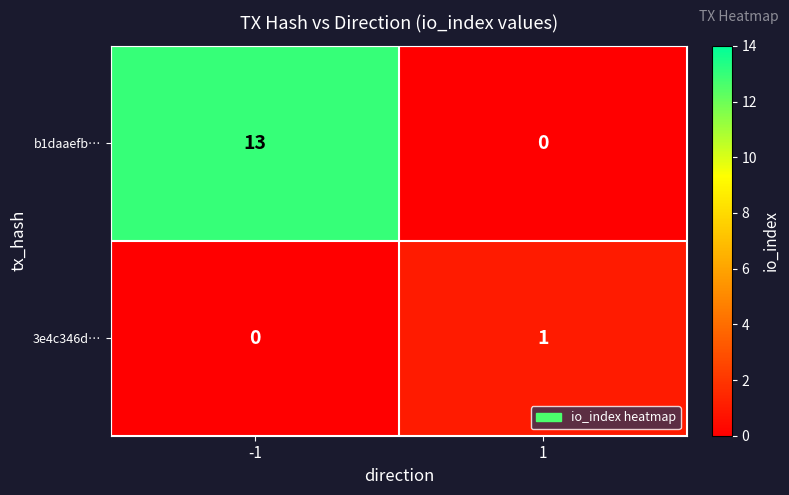

What is the difference between the maximum and minimum values in the b1daaefb… series?

13